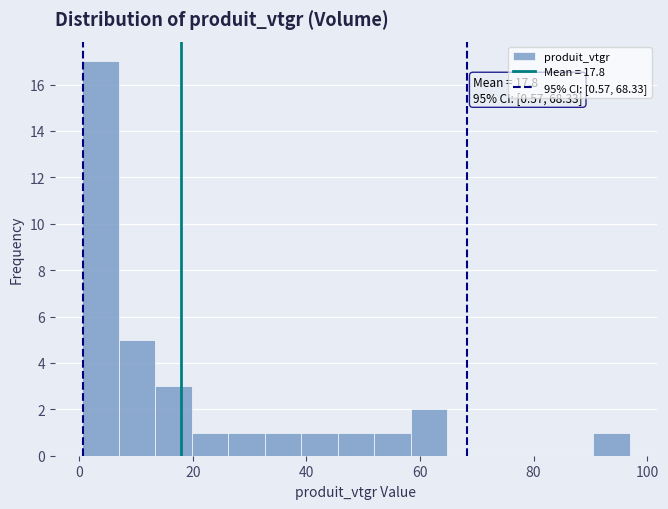

Read against the x-axis, roughly where is the centre of the tallest bar?

4